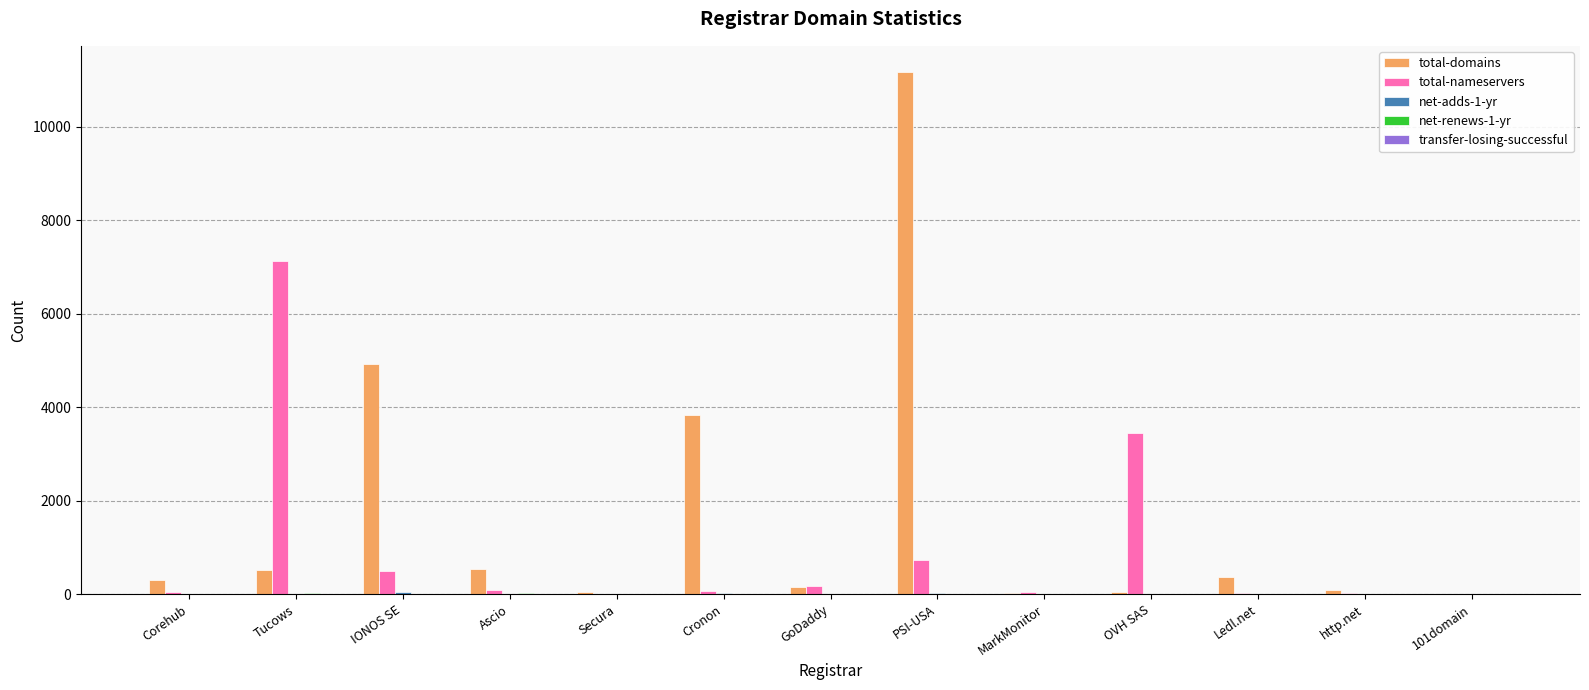

True or false: total-domains has a value of 545 at Ascio.

True